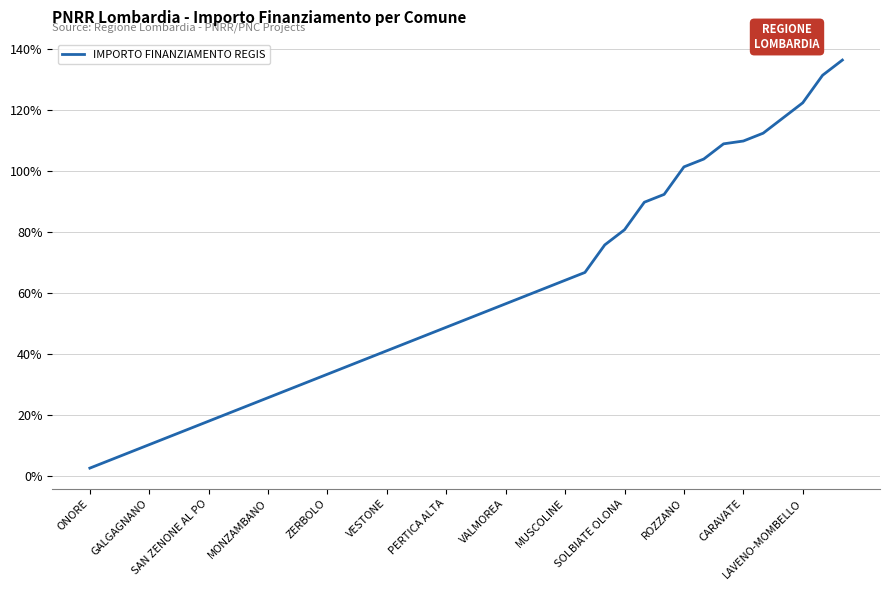

What is the difference between the maximum and minimum values?

133.7